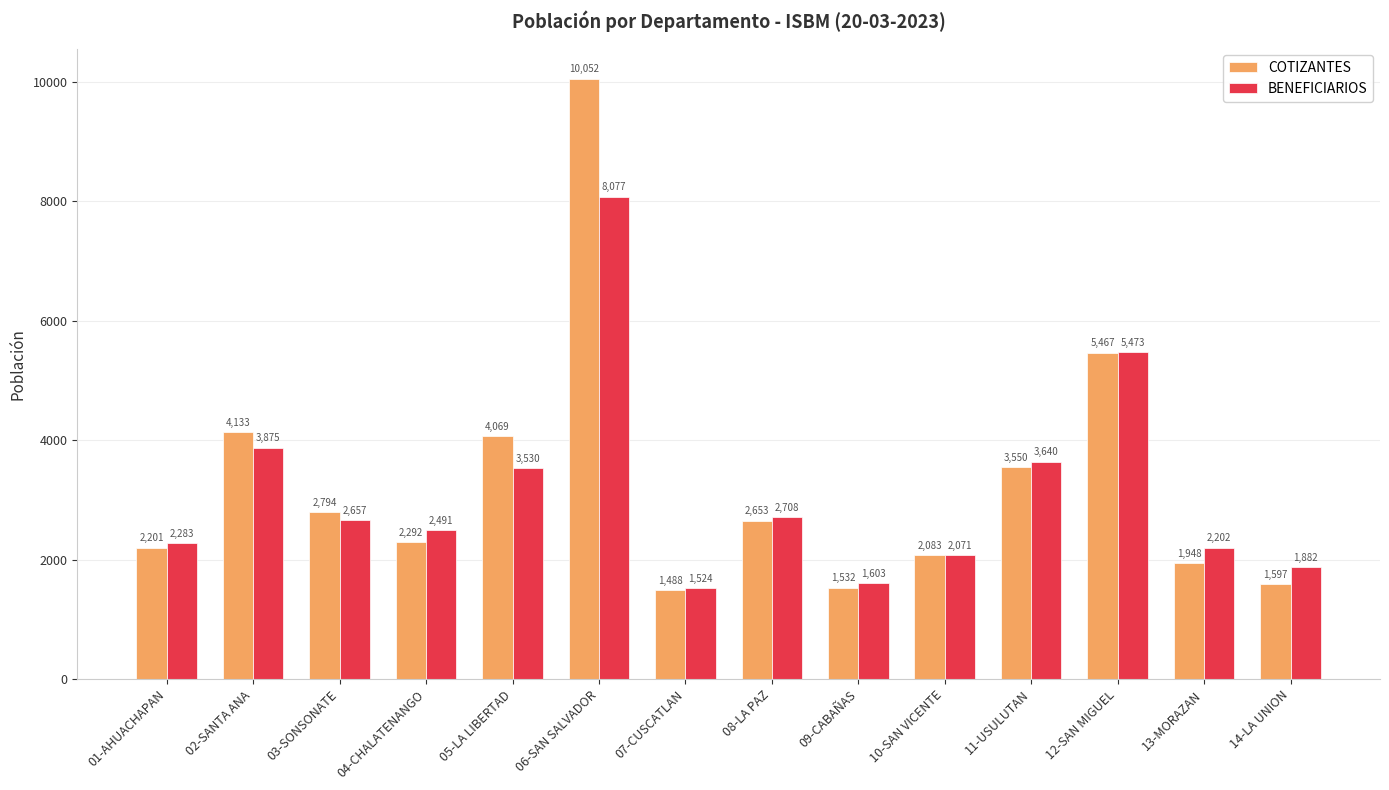

Which series has the widest spread of values?

COTIZANTES